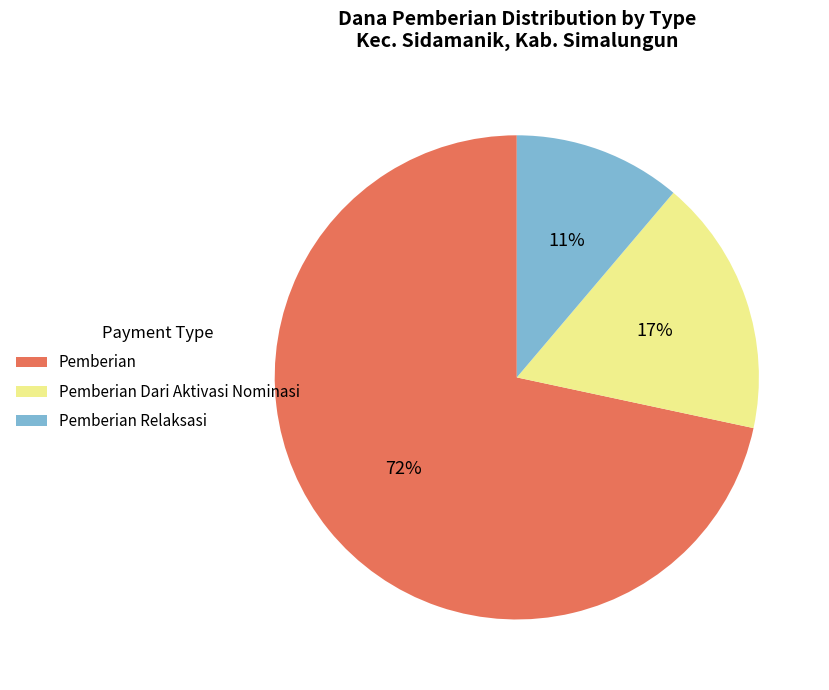

True or false: Pemberian Dari Aktivasi Nominasi accounts for 17% of the total.

True